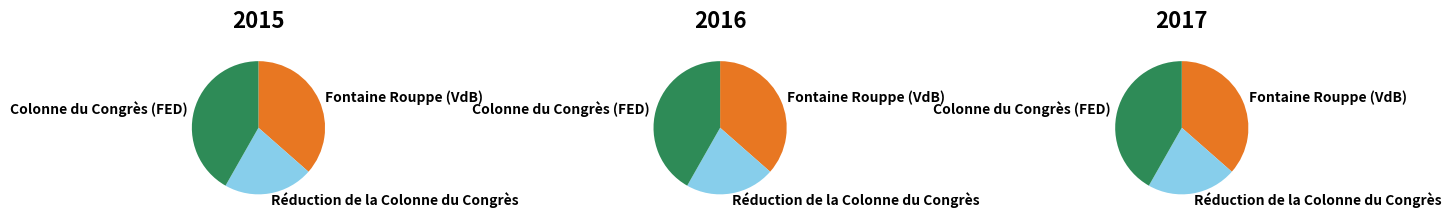

How many slices are in this pie chart?

3